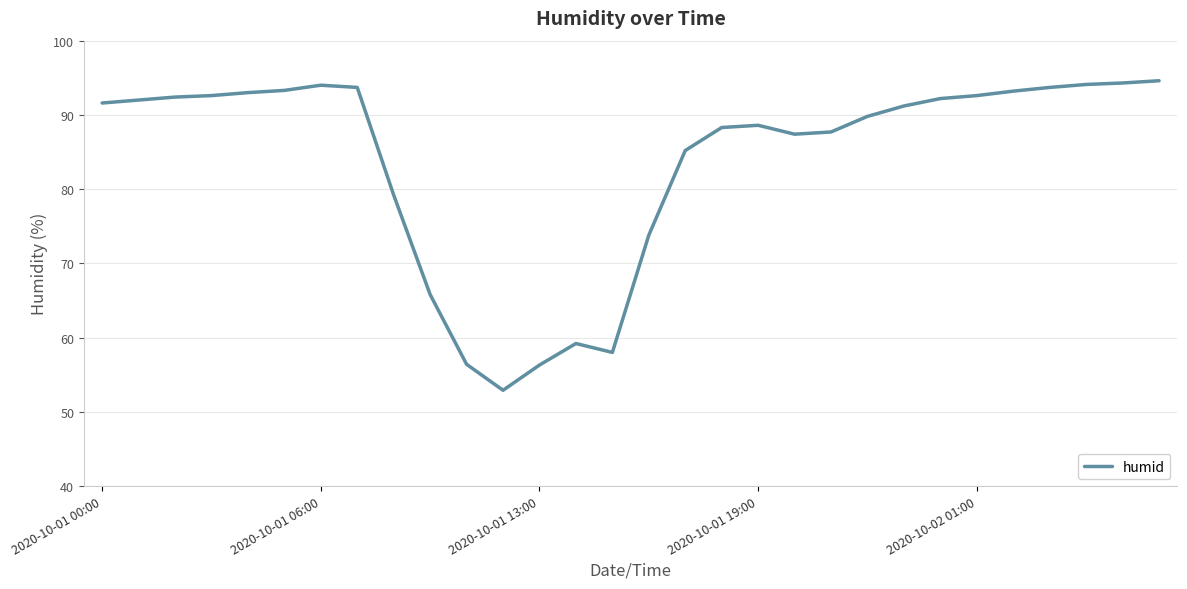

What is the greatest value displayed?

94.6